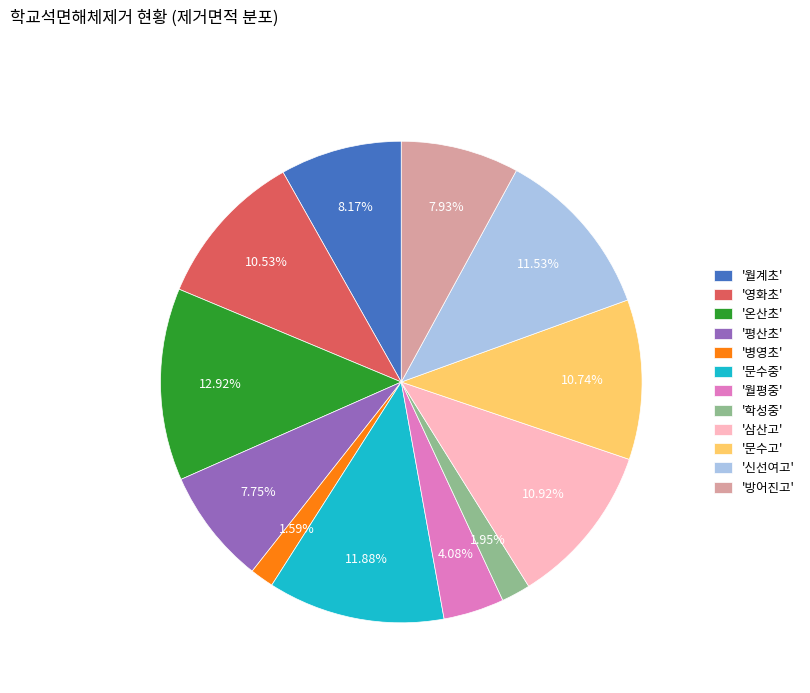

Combined, do '학성중' and '신선여고' account for over 50%?

No